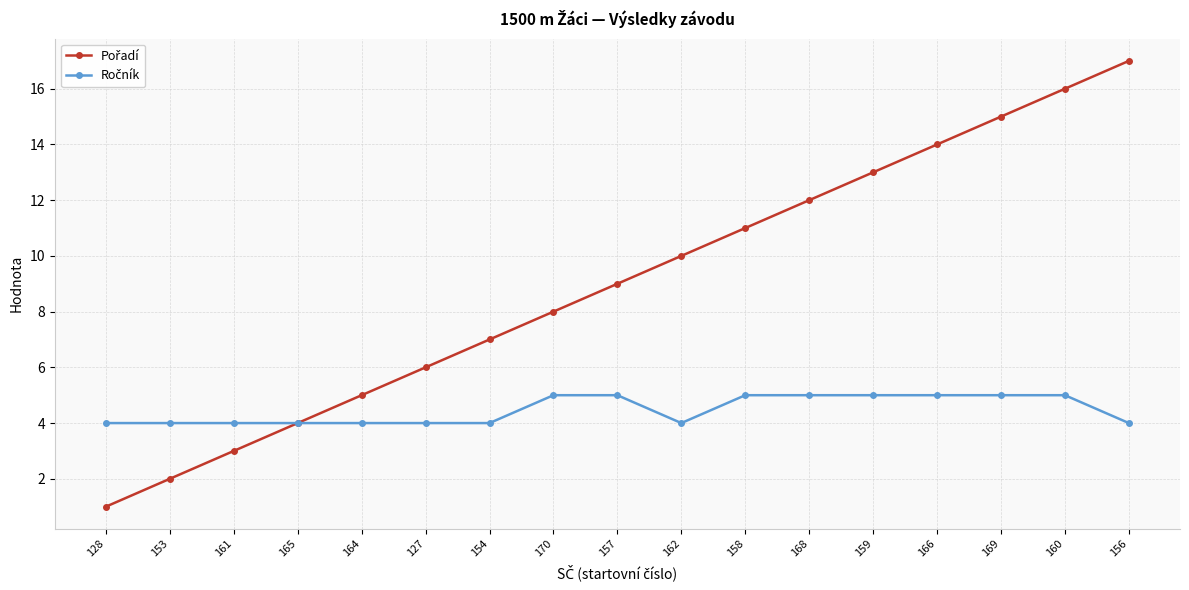

What position from the left is 166?

14